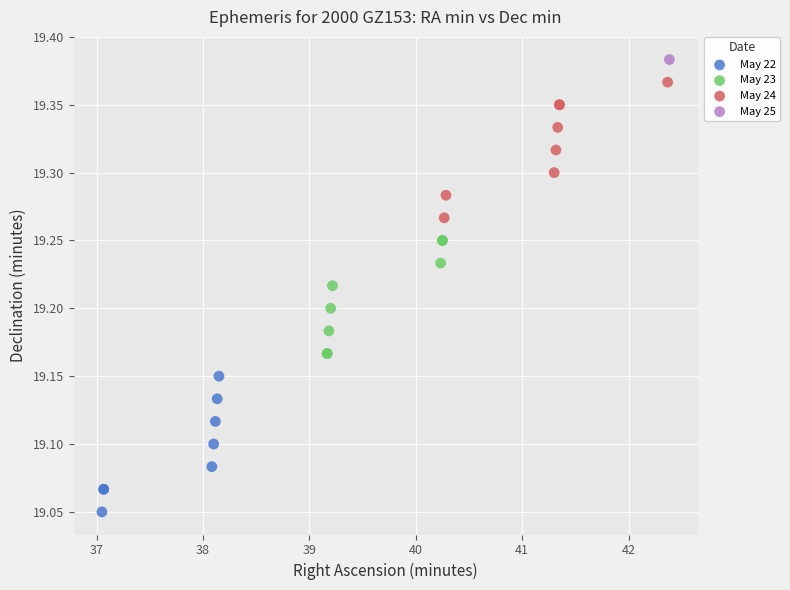

What are all the series names shown in the legend?

May 22, May 23, May 24, May 25